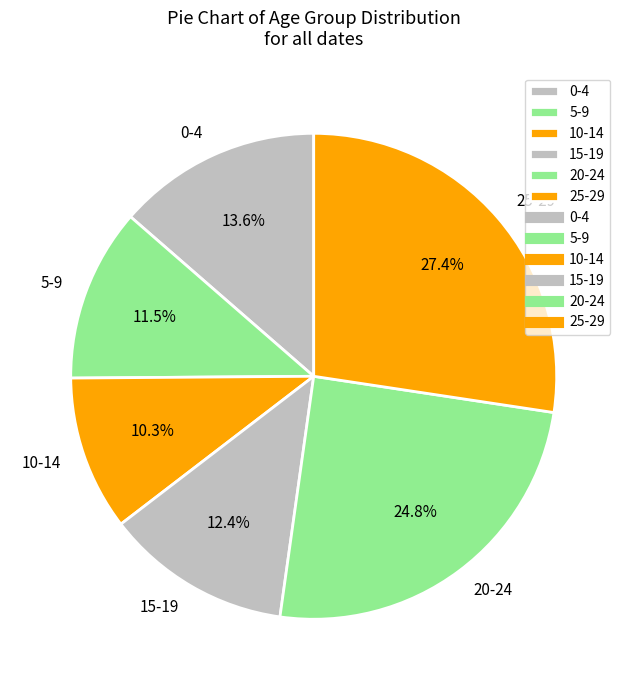

What portion of the pie excludes 10-14?

89.7%